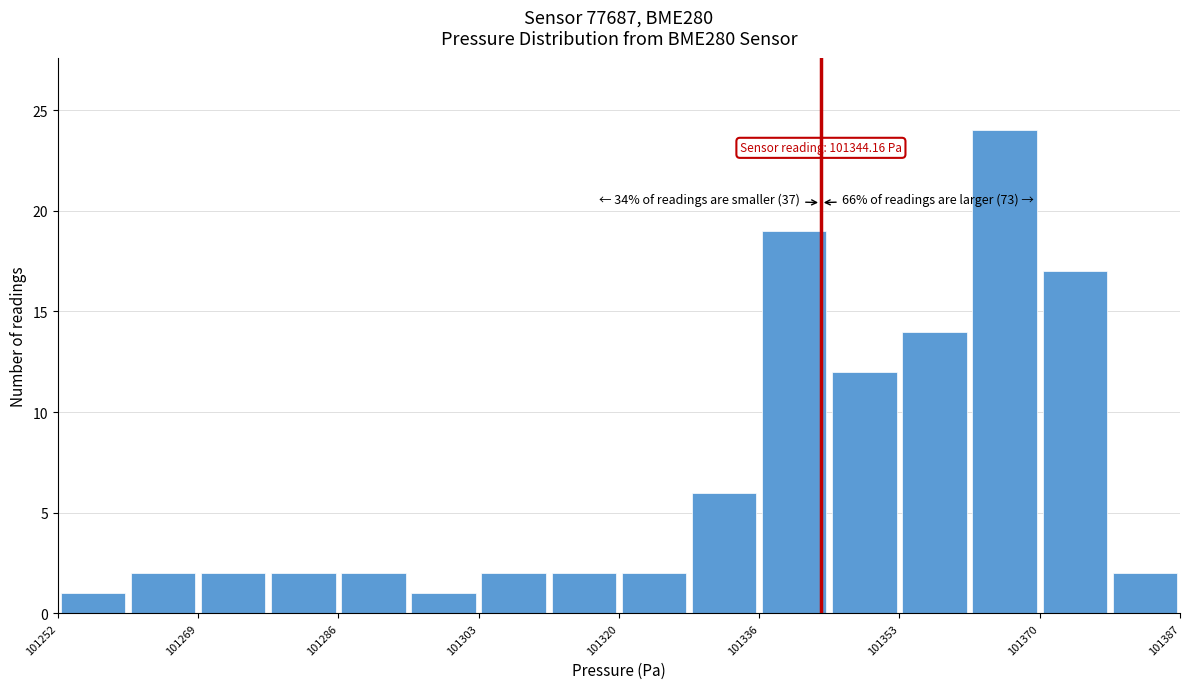

Which range on the x-axis has the tallest bar?

101362 to 101370